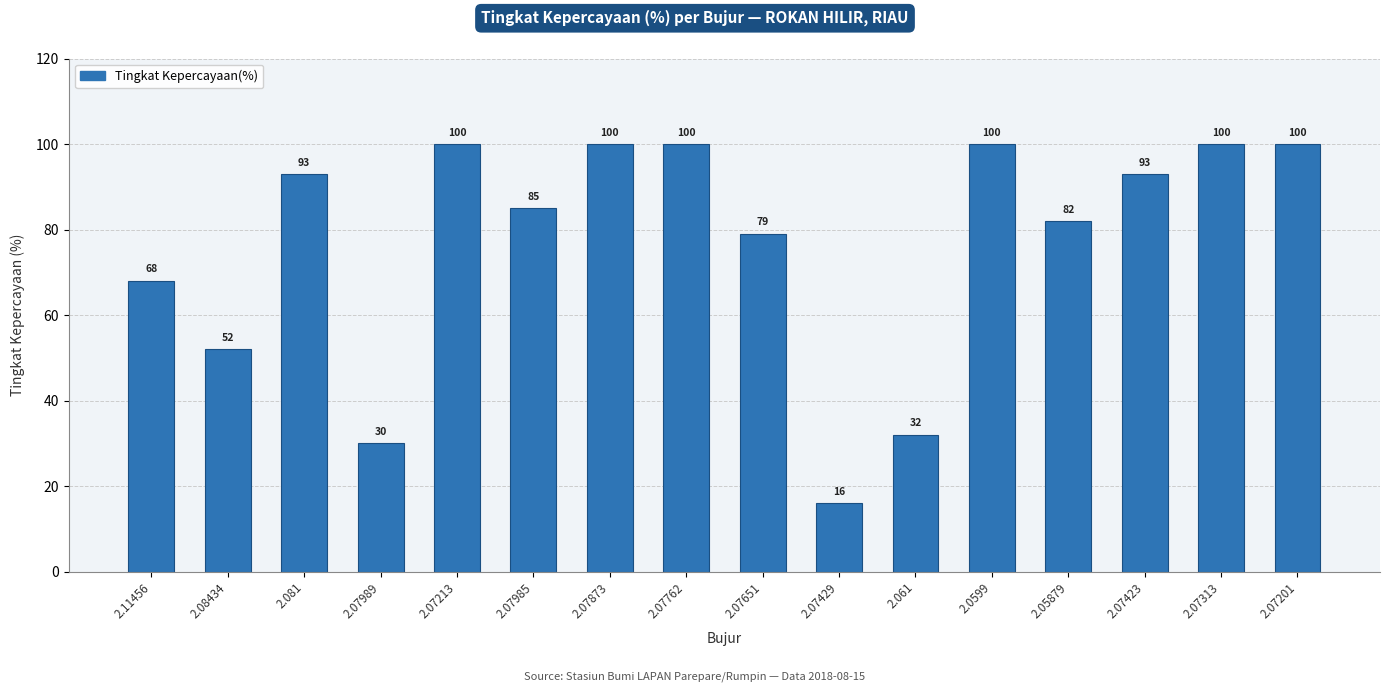

Are the bars horizontal?

No